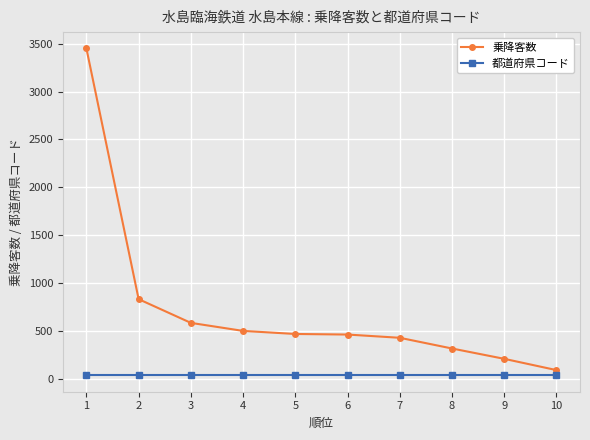

What is the sum of the 都道府県コード values at 4 and 9?

66